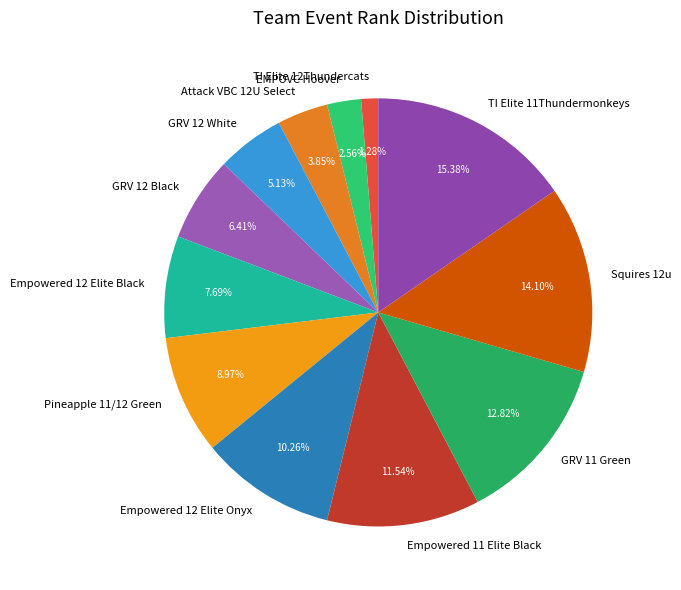

To the nearest percent, what portion does GRV 12 White represent?

5%